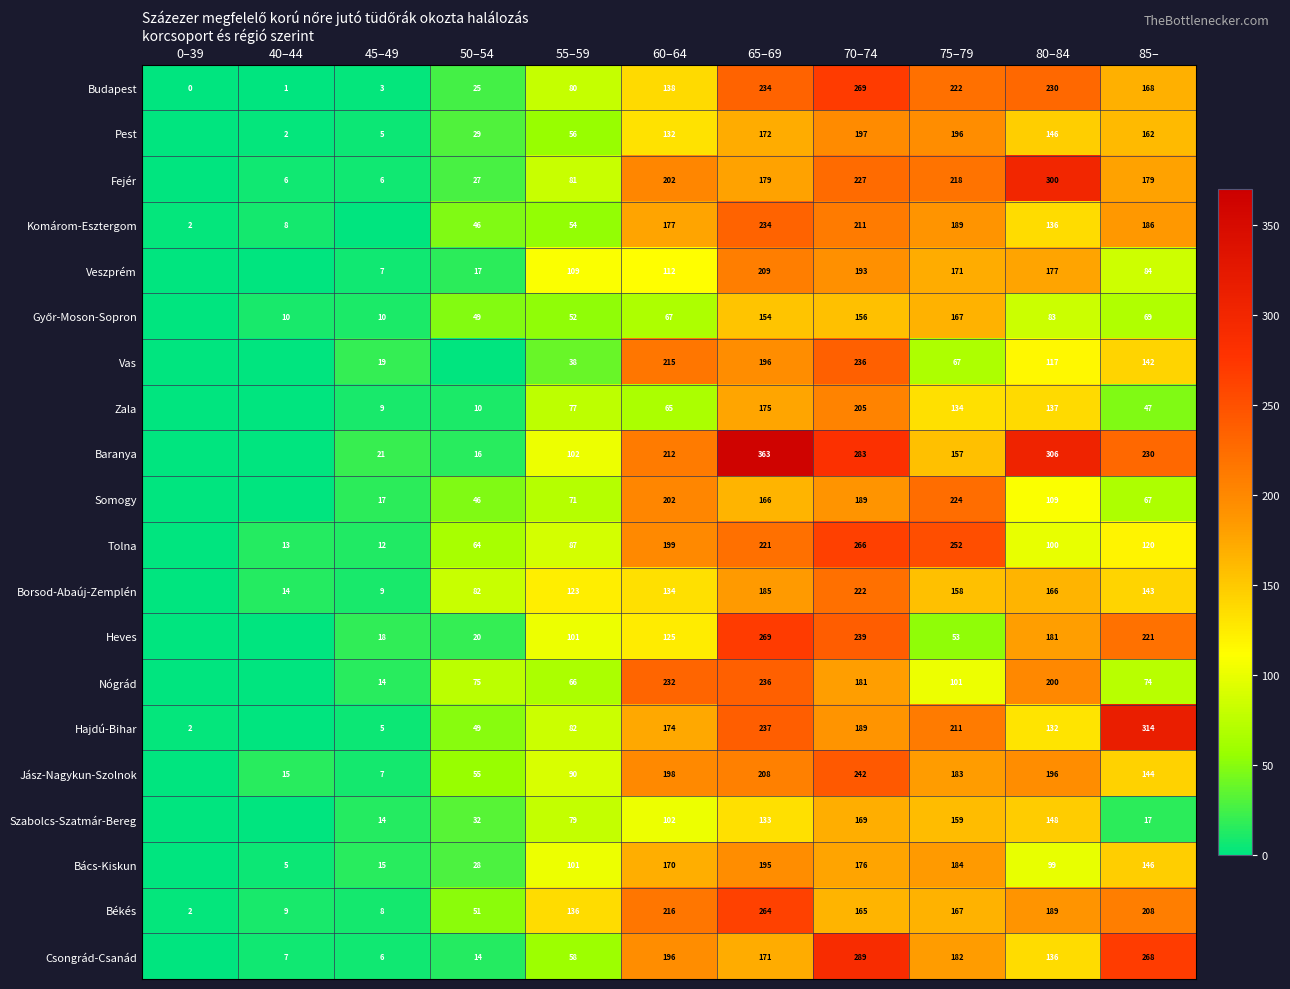

What is the difference between the Békés values at 60–64 and 70–74?

51